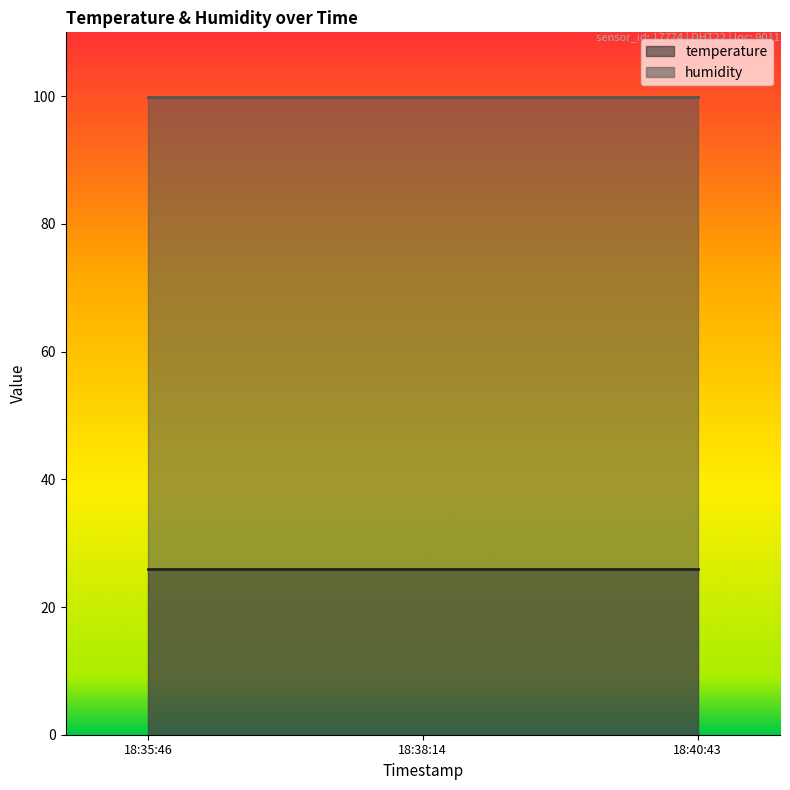

Where is humidity nearest to the value 99?

2024-03-02T18:35:46